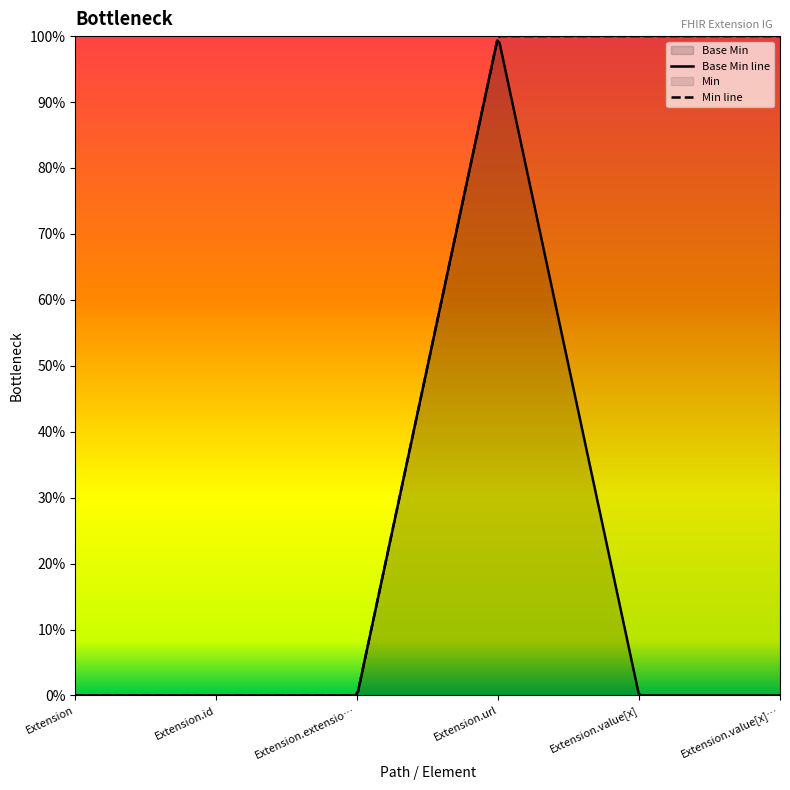

True or false: the data shows 0 at Extension.value[x]:valueUrl.

True